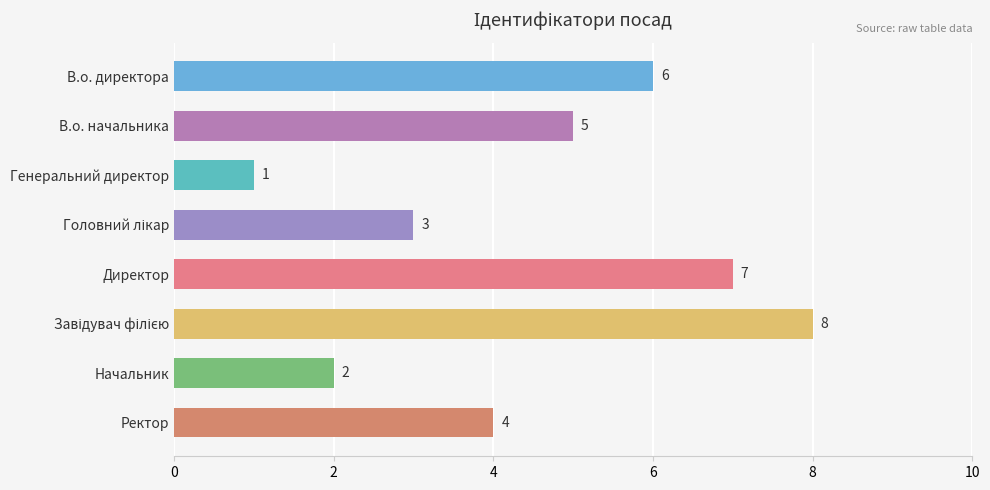

What is the change in value from Генеральний директор to Директор?

+6